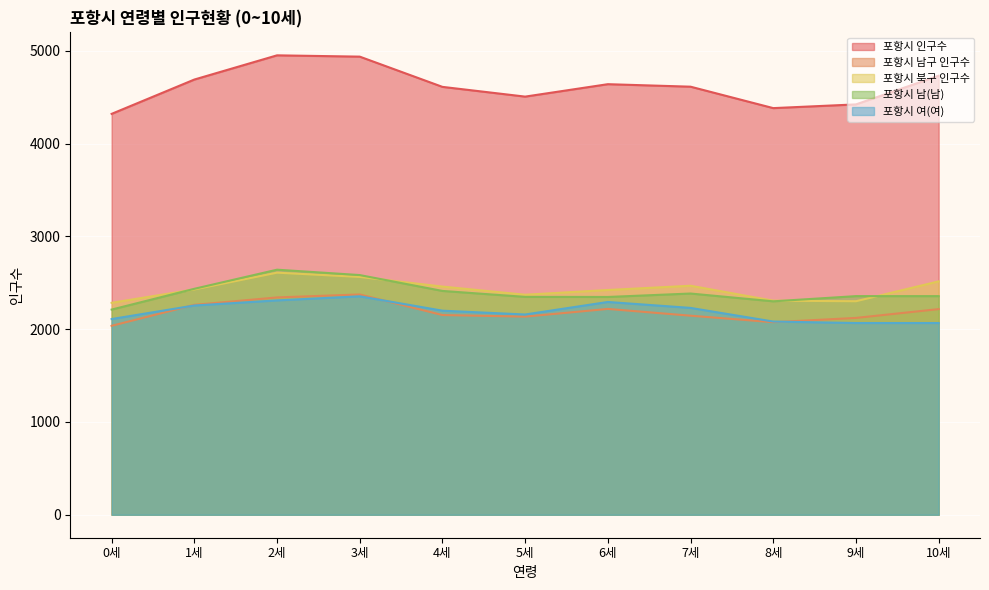

What is the sum of the 포항시 여(여) values at 3세 and 6세?

4649